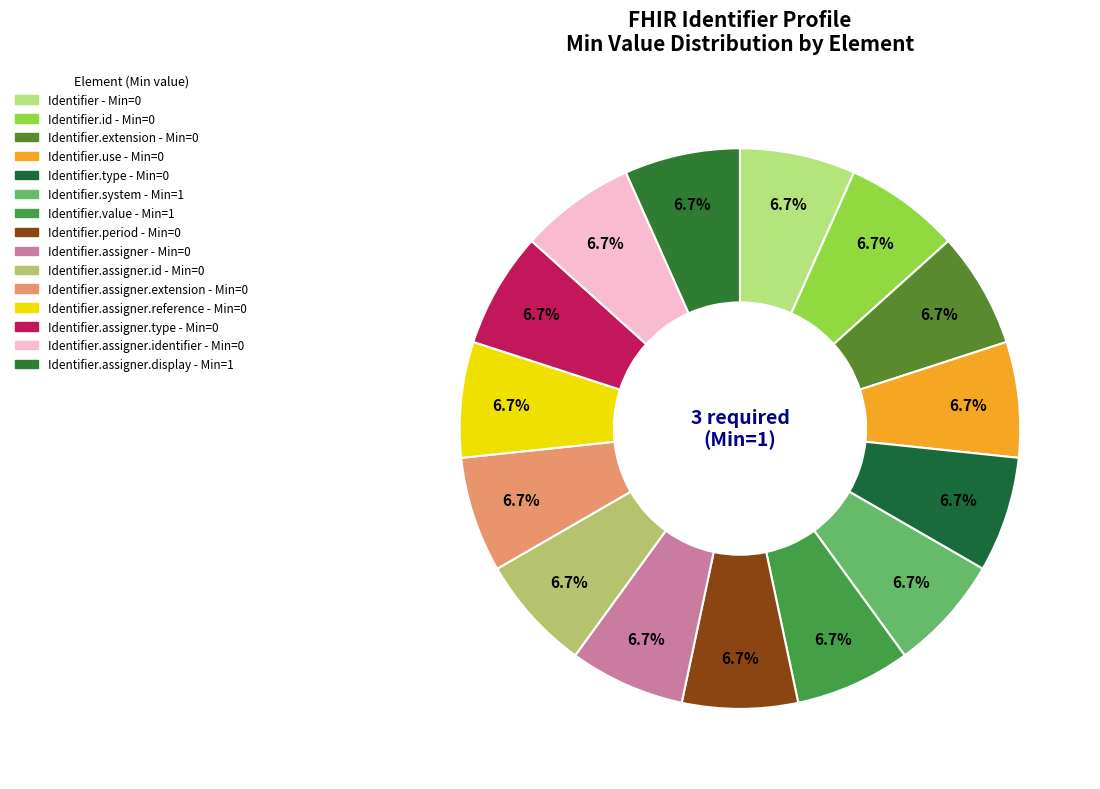

Is there any slice that represents more than half of the pie?

No